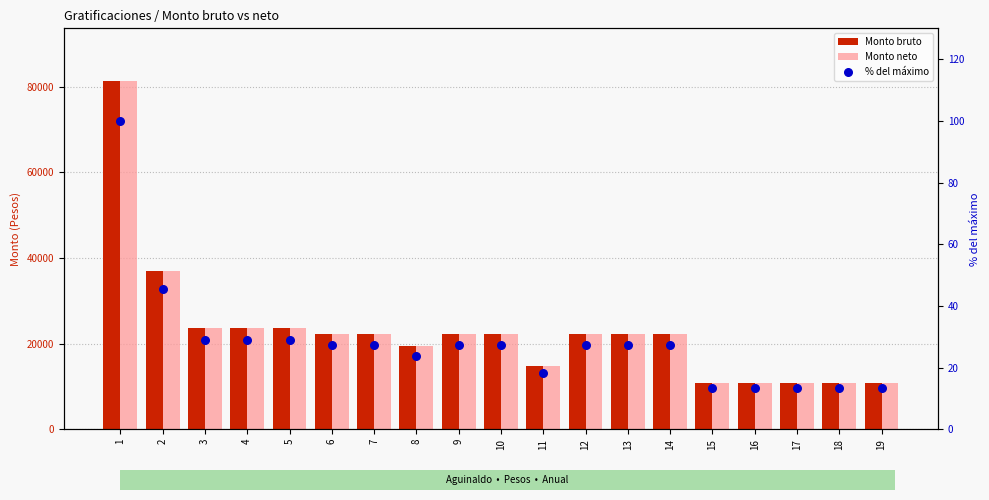

Which series has the largest Y range (max minus min)?

Monto bruto